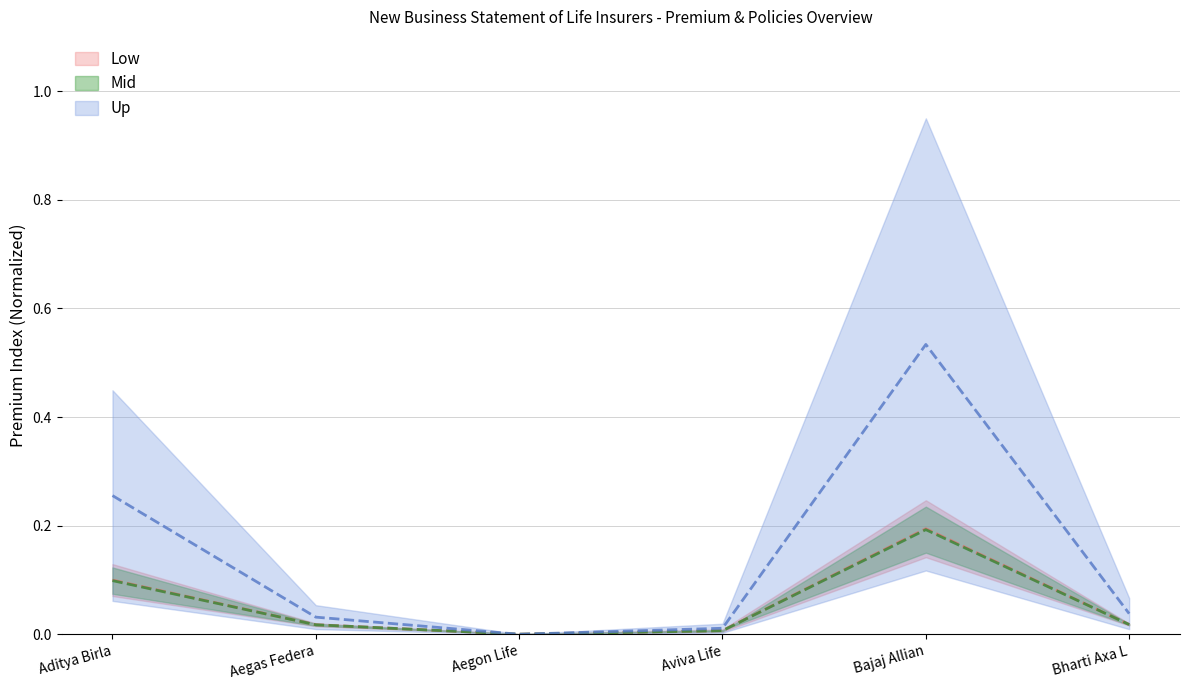

What is the spread (max minus min) of values at Aditya Birla?

0.2